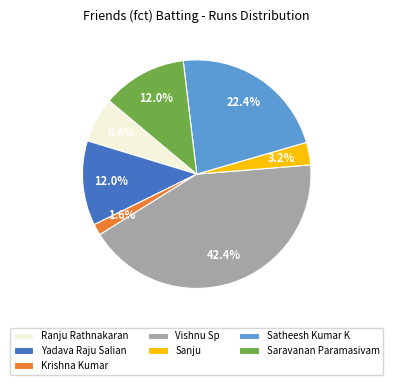

Which has a higher value, Krishna Kumar or Ranju Rathnakaran?

Ranju Rathnakaran